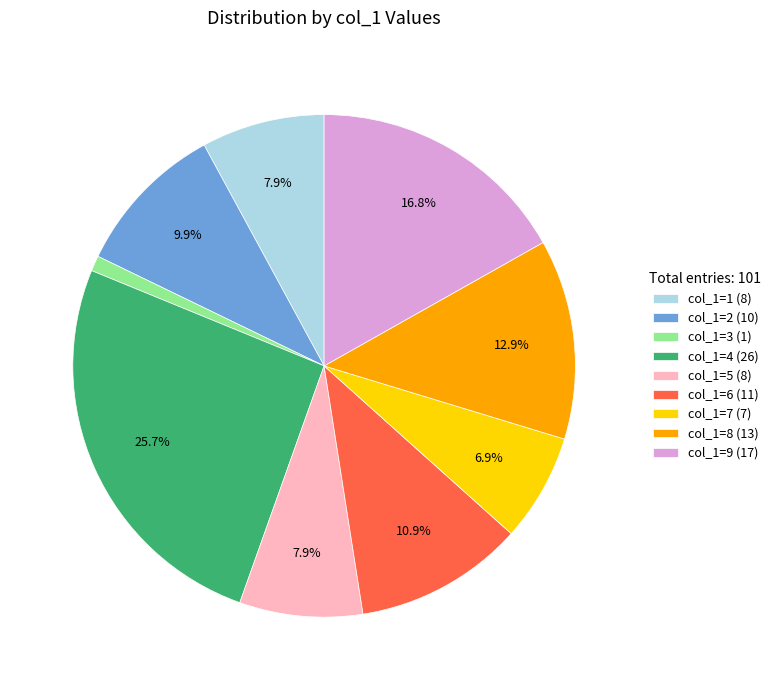

Is there any slice that represents more than half of the pie?

No